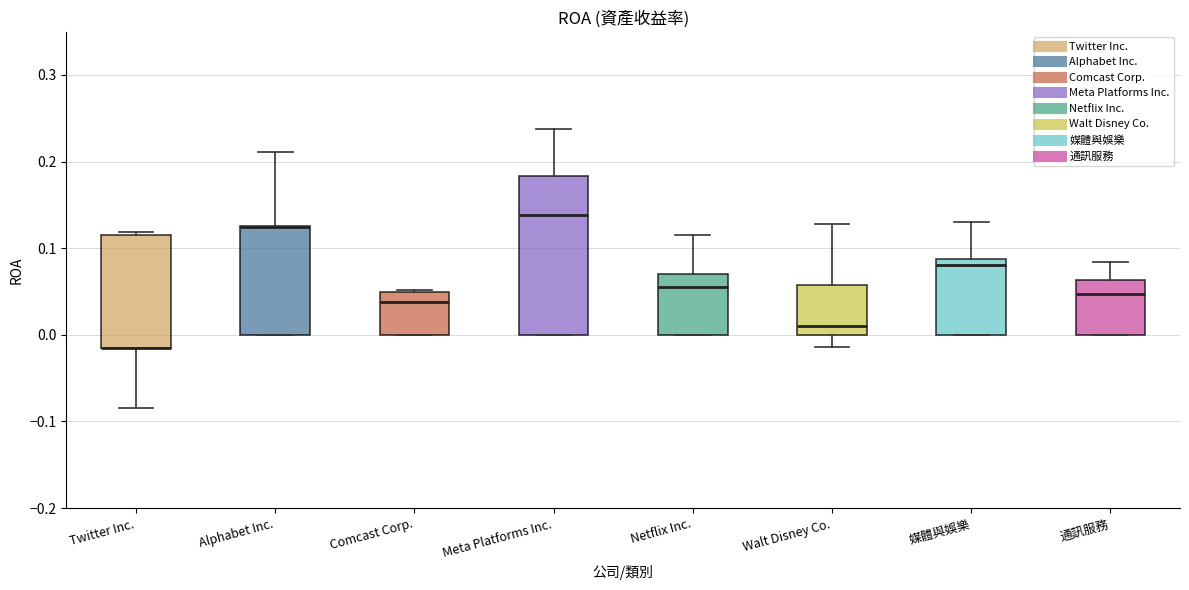

Where does the upper whisker of the box for Netflix Inc. end on the y-axis? The values are not printed on the chart, so give them approximately, as read against the axis.

0.11